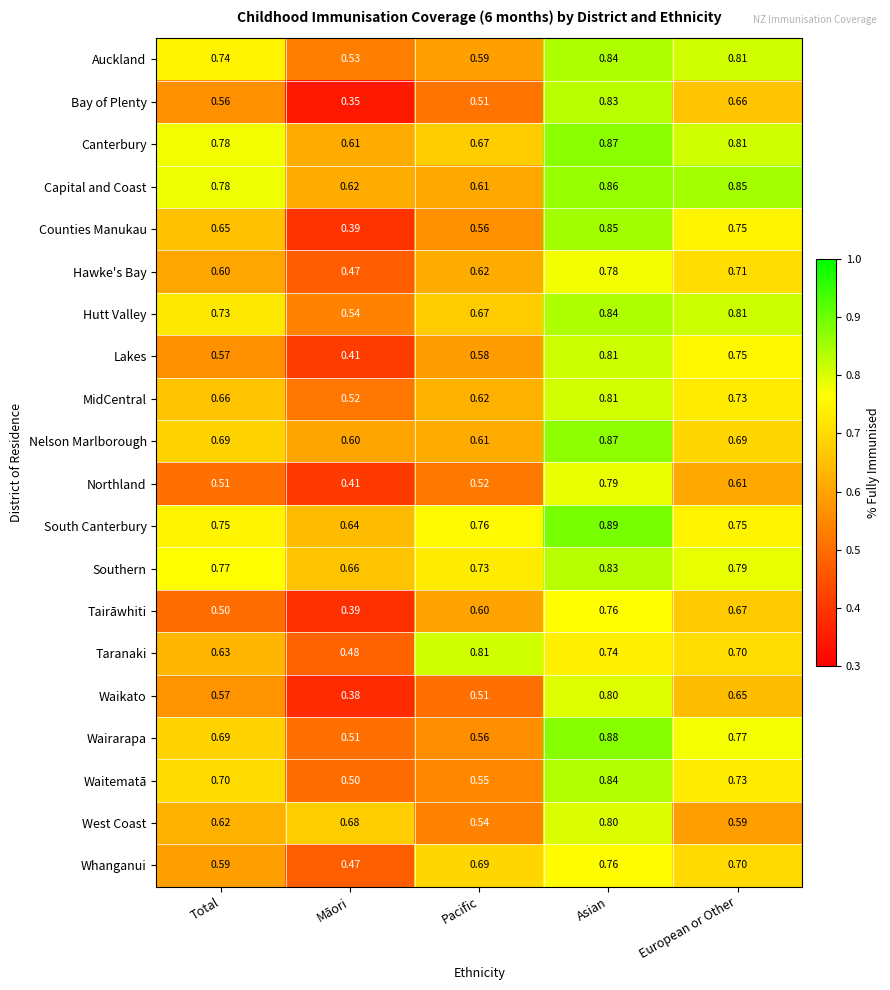

At which category does the chart reach its minimum across all series?

Māori